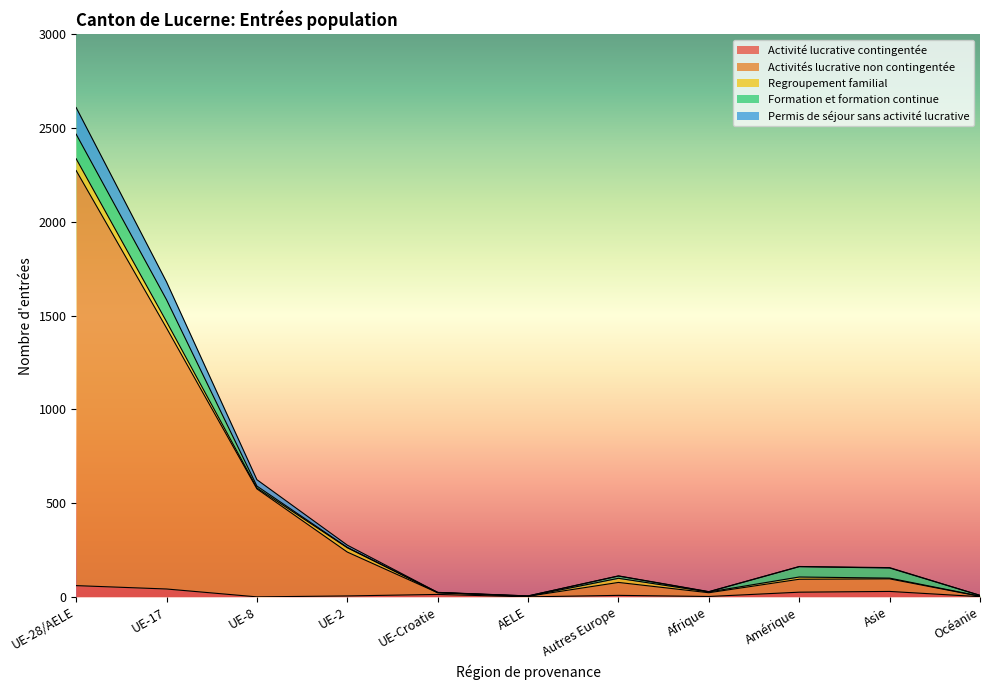

At how many categories does at least one series exceed 1612?

1